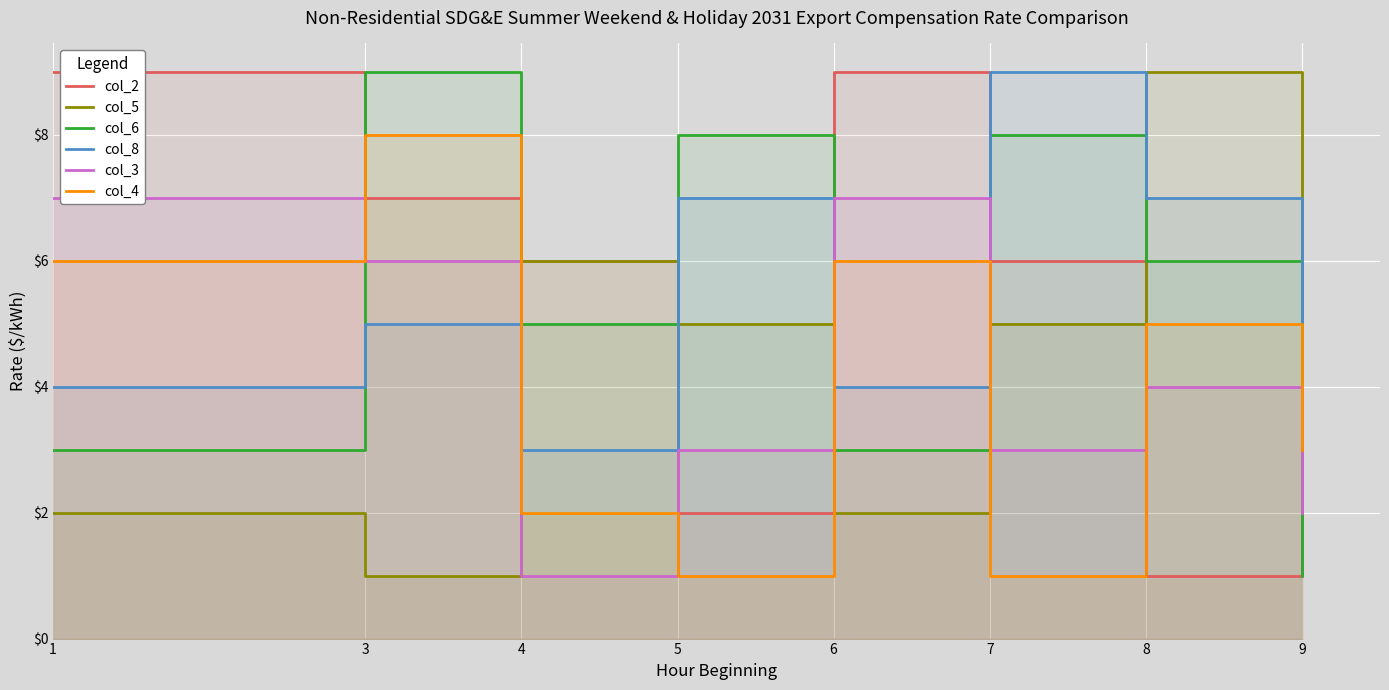

What is the difference between the maximum and second lowest values in the col_8 series?

5